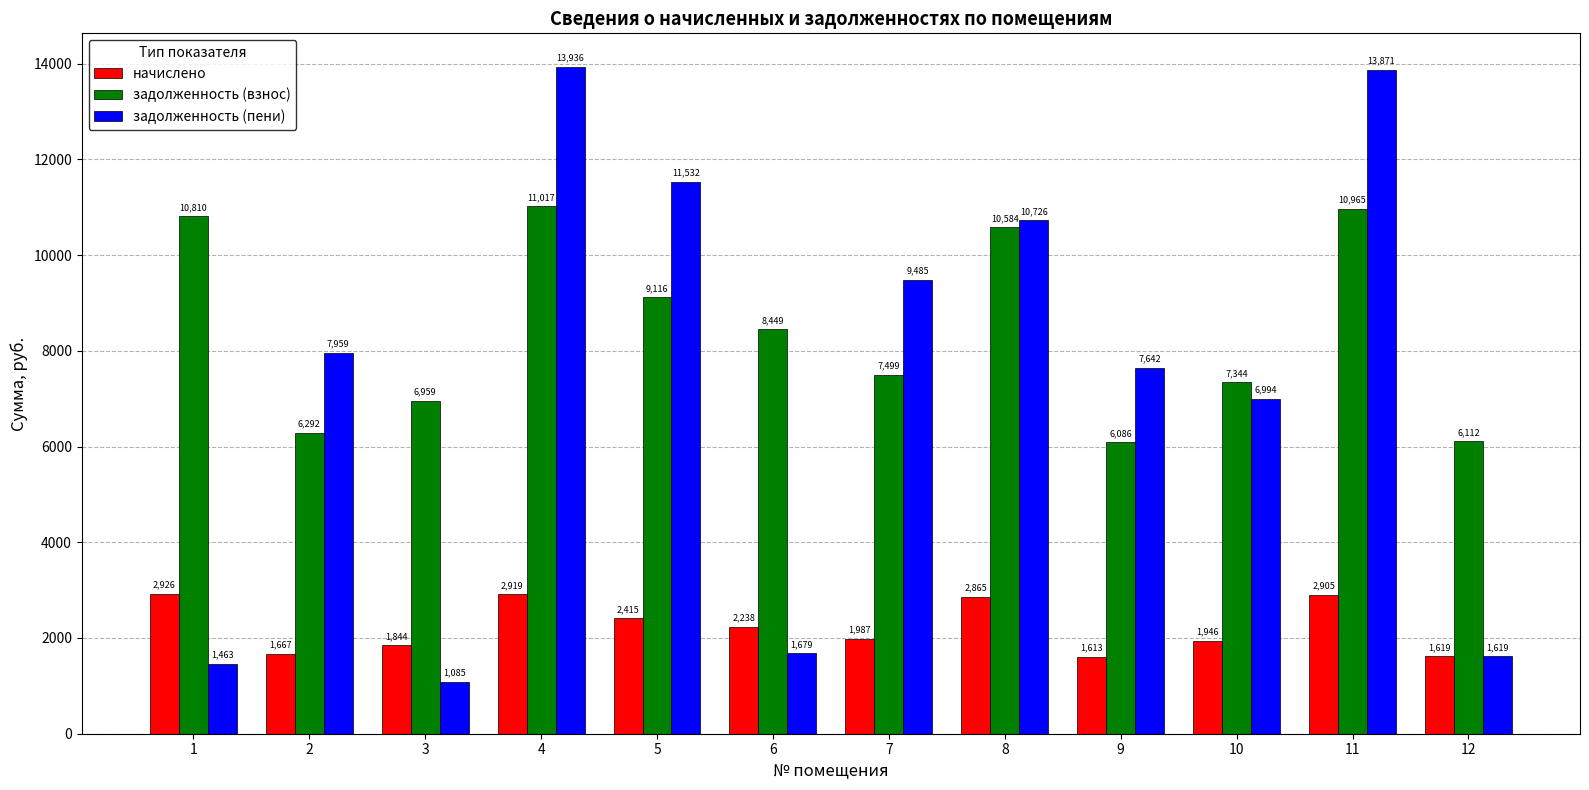

Is the value of начислено at 5 greater than the value of задолженность (пени) at 5?

No